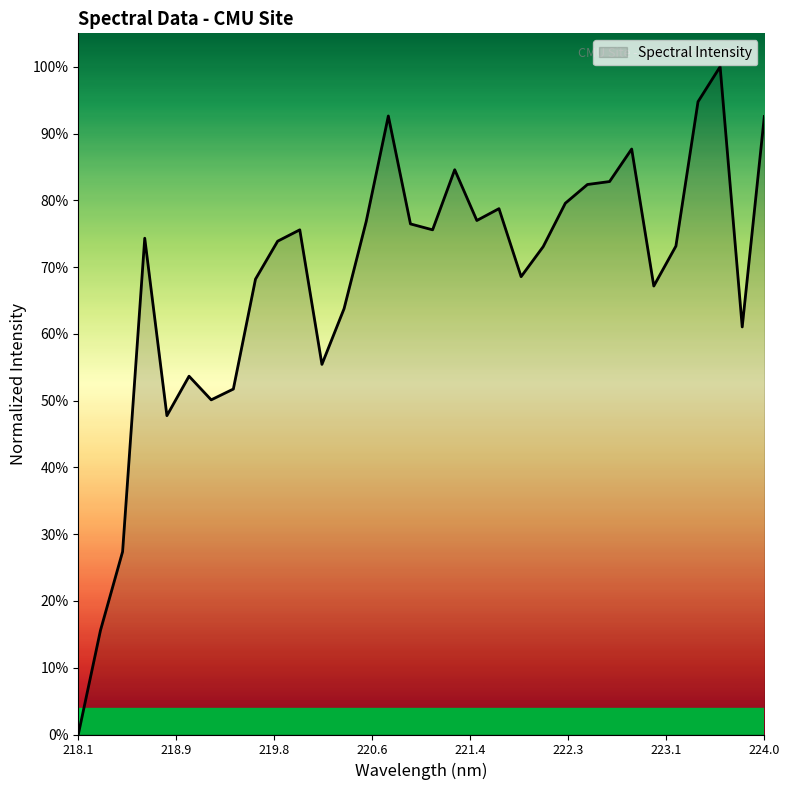

How many points are higher than both their immediate neighbors (excluding endpoints)?

8